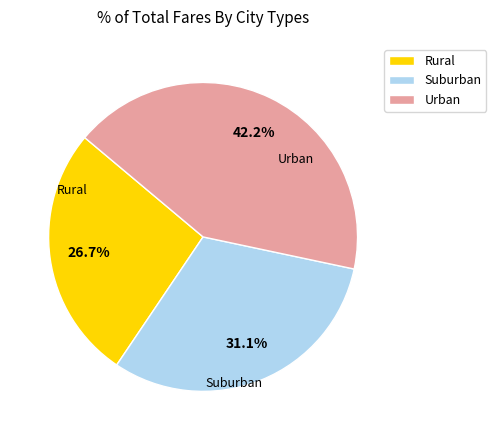

Rank the categories by value from highest to lowest.

Urban, Suburban, Rural